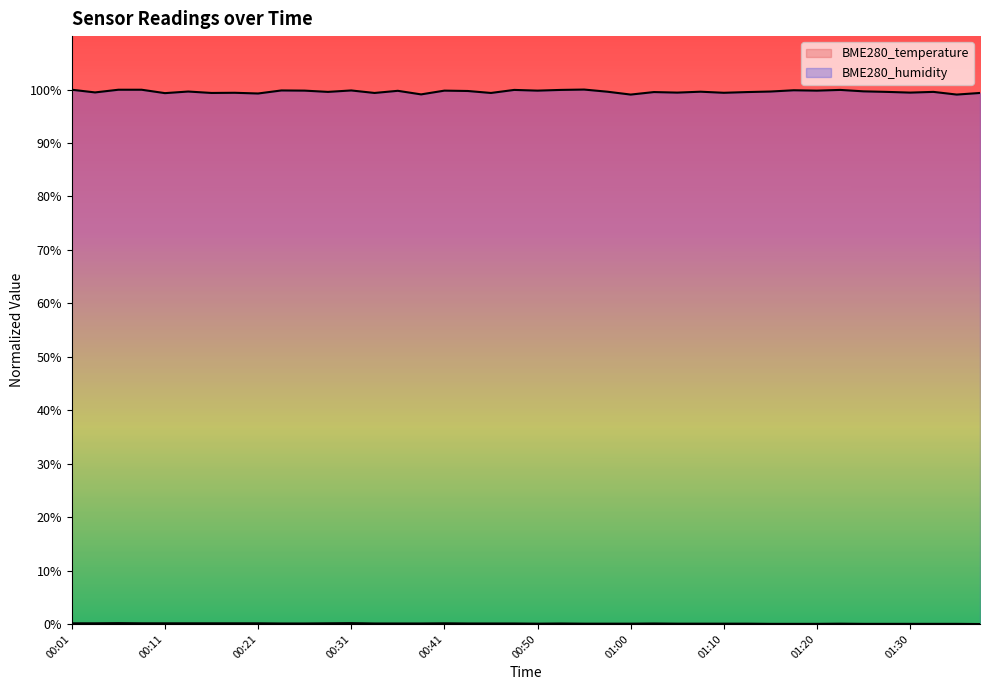

How many data points does each series have?

40